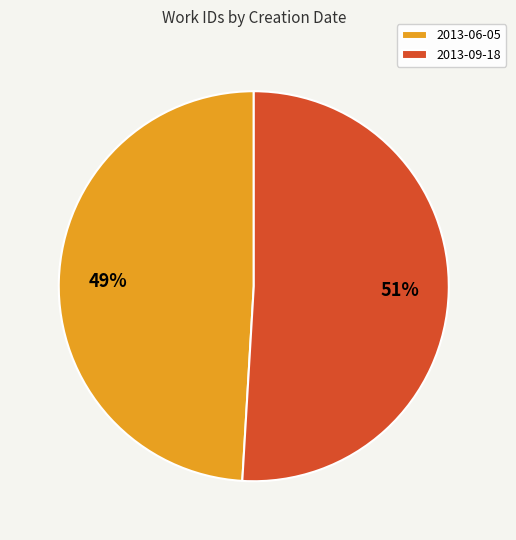

The 2013-09-18 slice represents 51% of the pie. True or false?

True